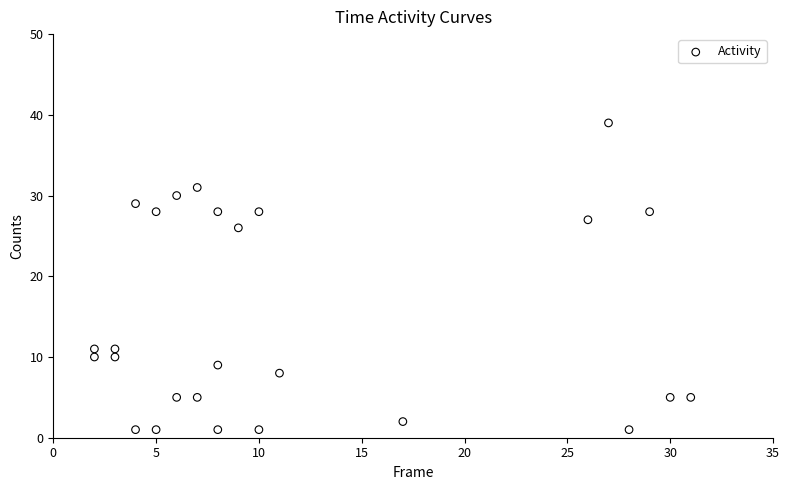

What Y value in the scatter plot is closest to 20?

26